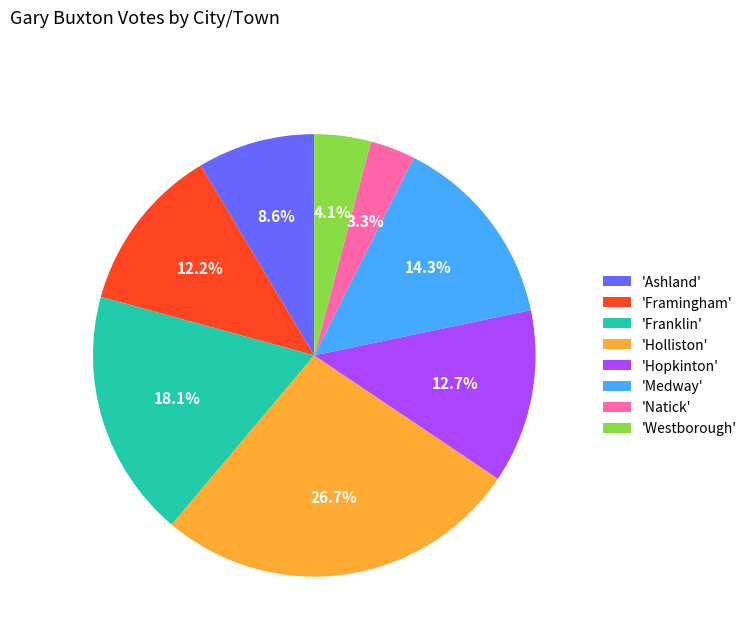

How many slices are in this pie chart?

8